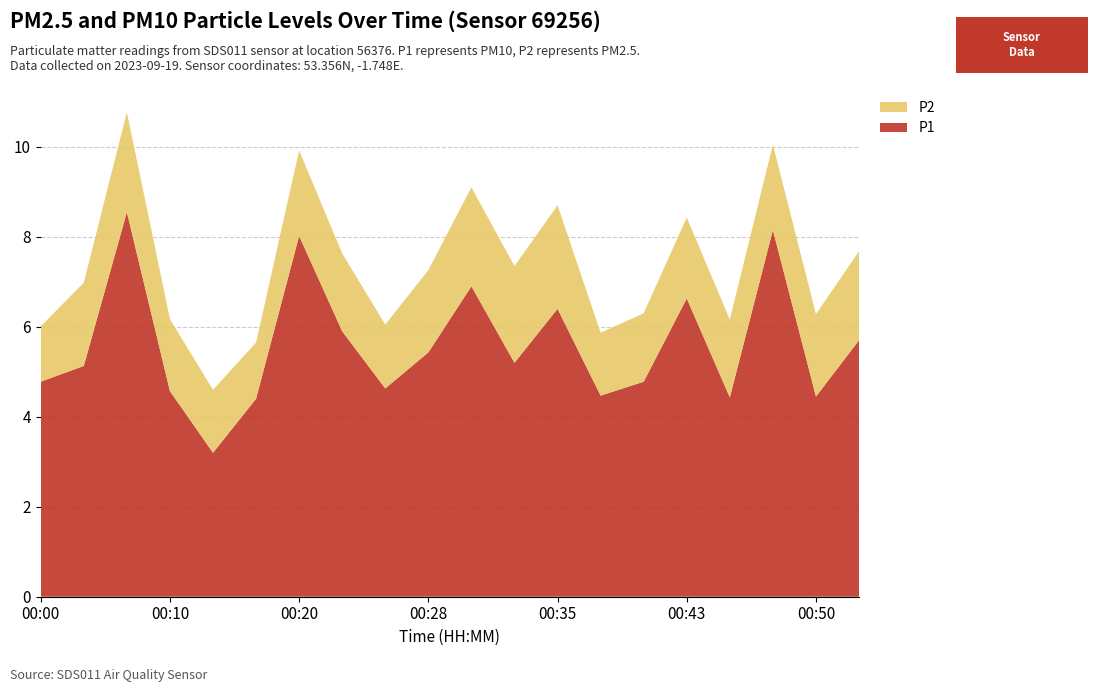

Reading right to left, transcribe all the data shown in this chart.

P1: 5.7	4.5	8.2	4.4	6.6	4.8	4.5	6.4	5.2	6.9	5.4	4.6	5.9	8.0	4.4	3.2	4.6	8.6	5.1	4.8
P2: 2.0	1.8	1.9	1.7	1.8	1.5	1.4	2.3	2.1	2.2	1.8	1.4	1.7	1.9	1.2	1.4	1.6	2.2	1.9	1.2